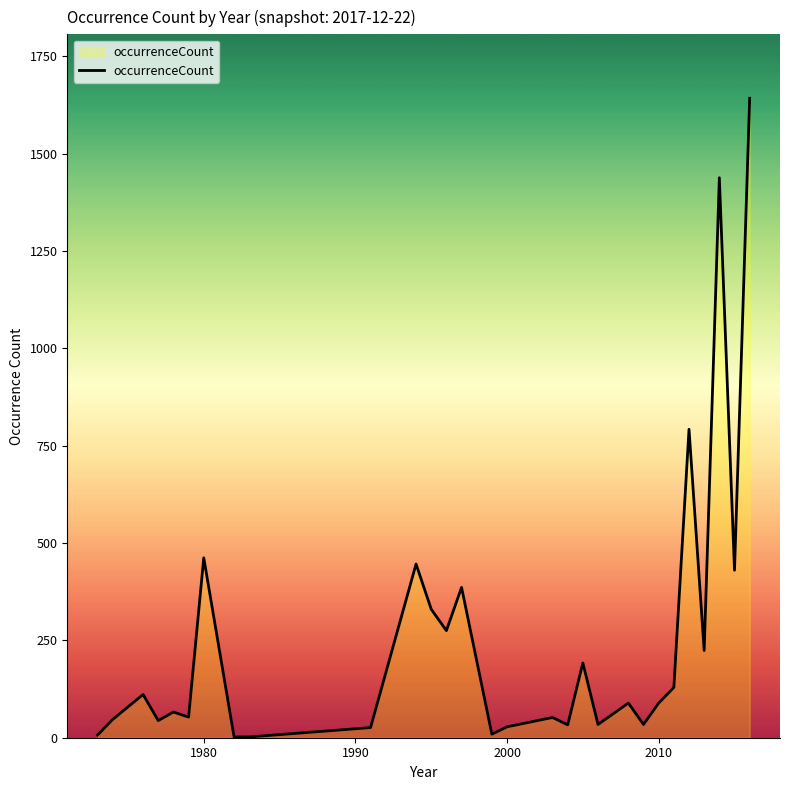

What is the maximum value shown in the chart?

1642